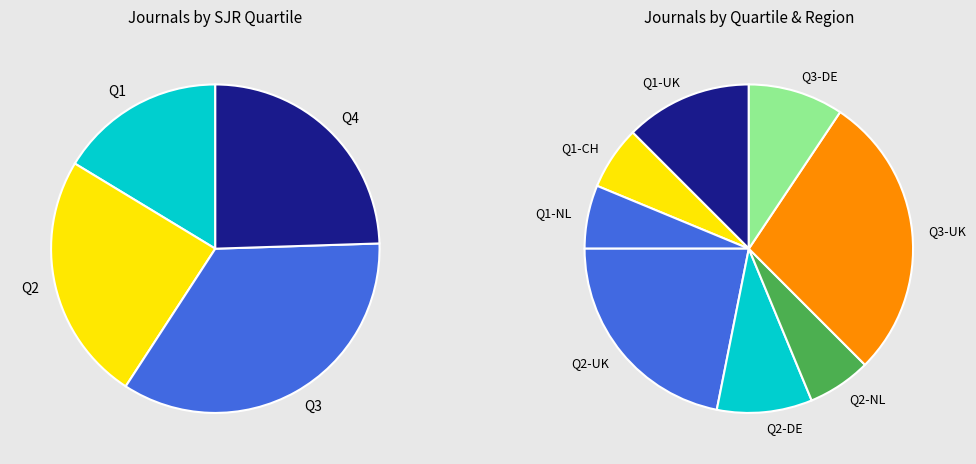

Which category has the biggest portion of the pie?

Q3